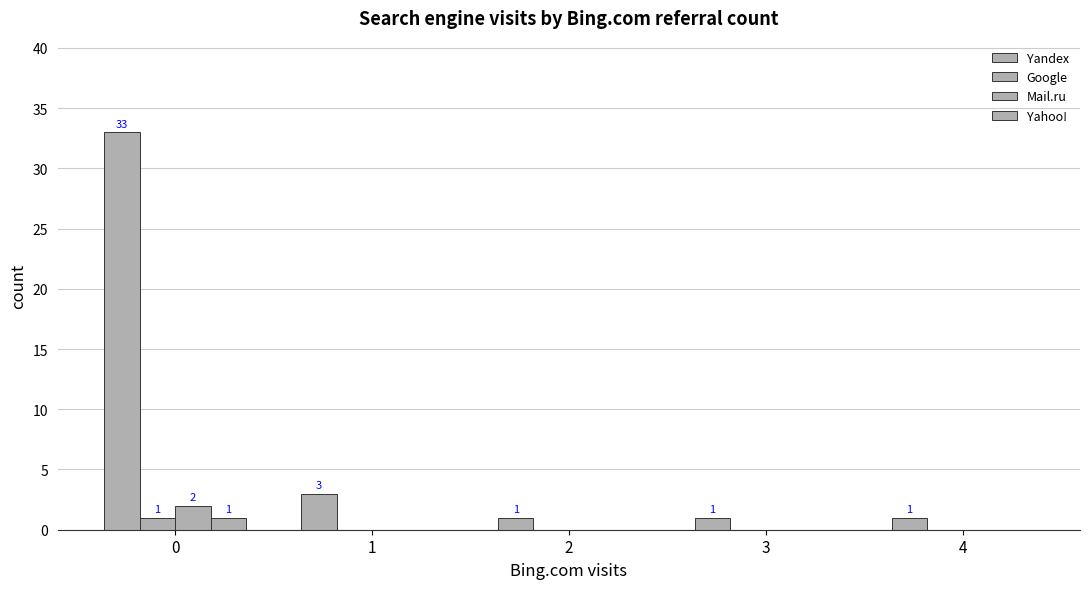

The Yahoo! series shows 0 at 3. True or false?

True